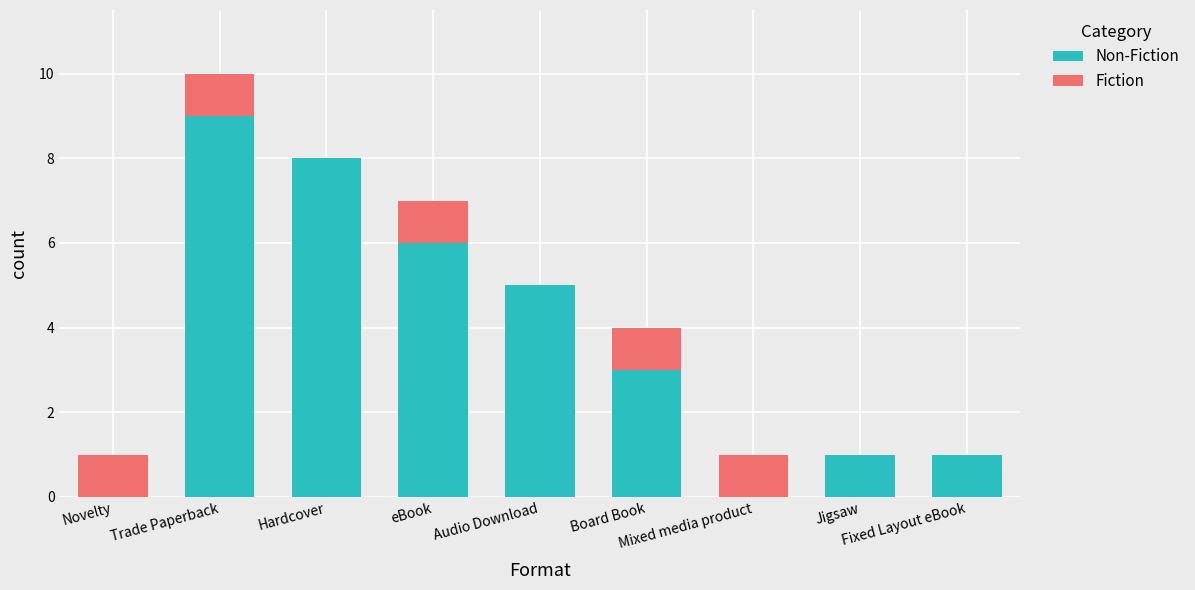

What is the average value of the Non-Fiction series?

4